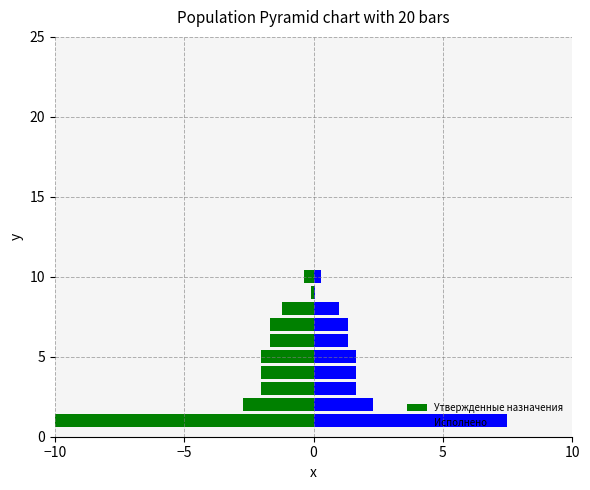

List the series in order of their peak value, lowest first.

Утвержденные назначения, Исполнено